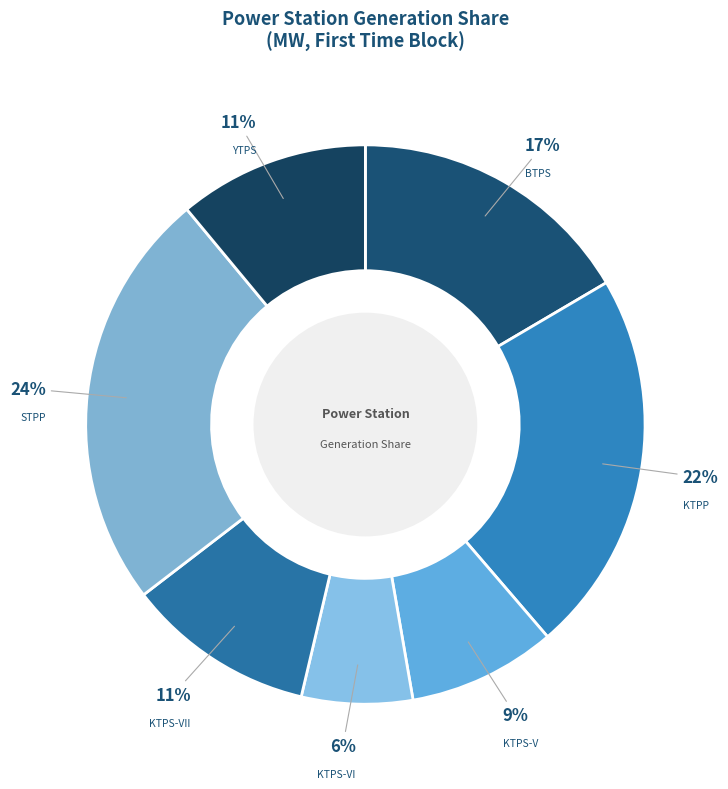

What is the ratio of the value at KTPS-V to the value at YTPS?

0.8